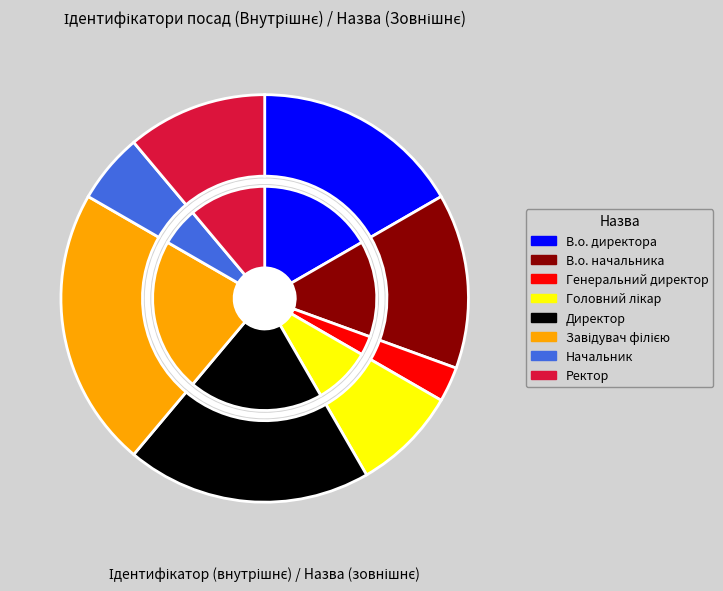

What is the change in value from В.о. директора to Директор?

+1